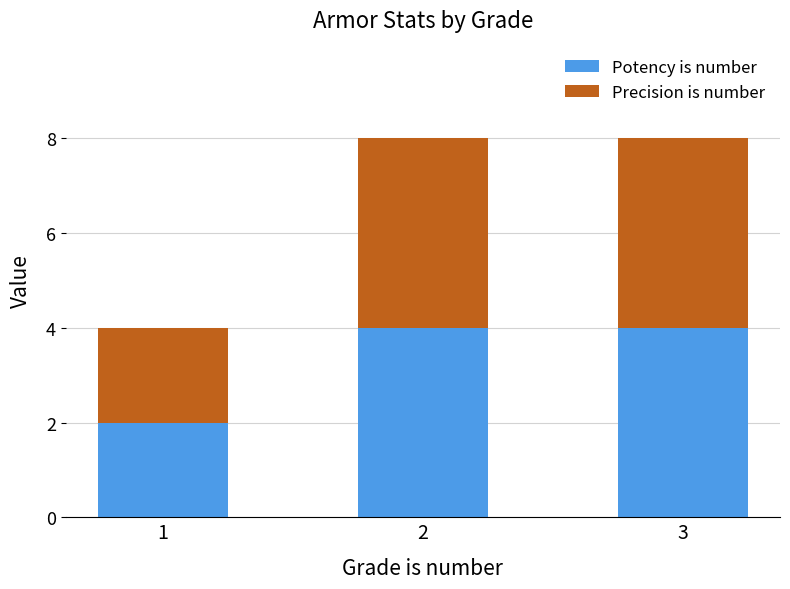

The value of Potency is number at 2 is 6. True or false?

False